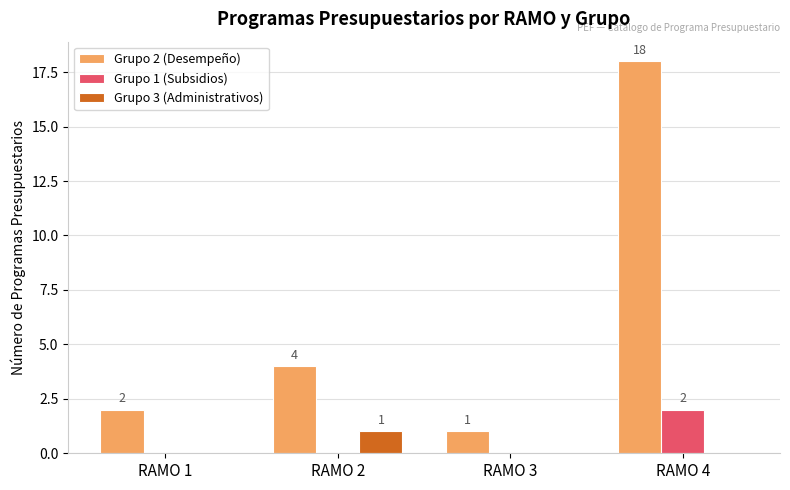

Between RAMO 1 and RAMO 4, which series saw the biggest shift?

Grupo 2 (Desempeño)